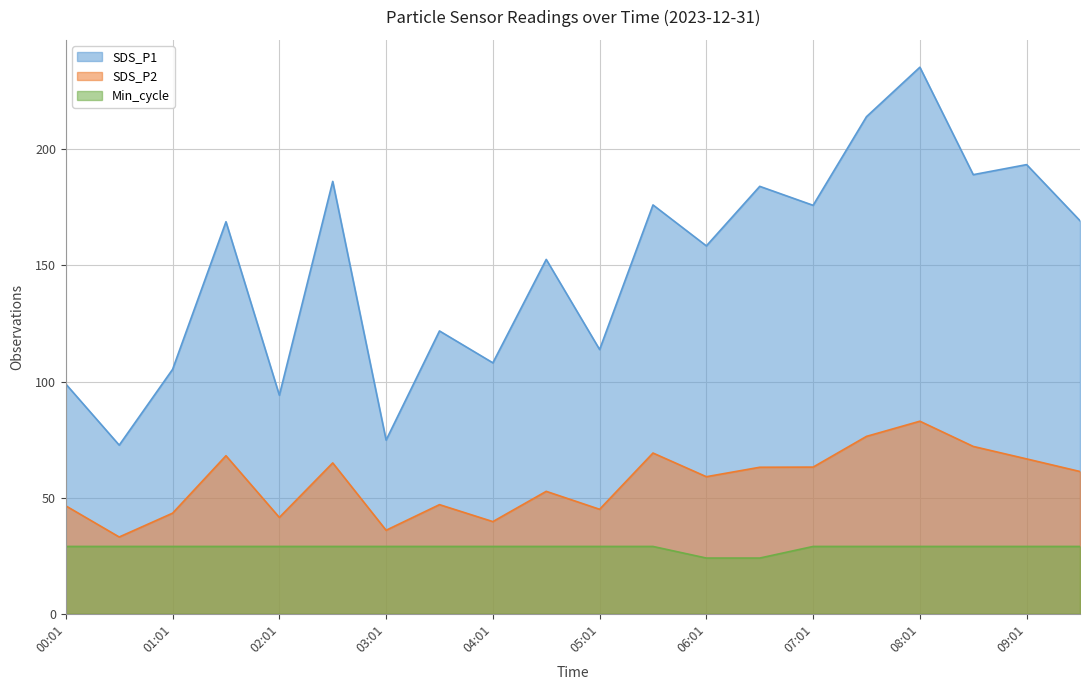

What is the sum of all SDS_P1 values?

2992.8